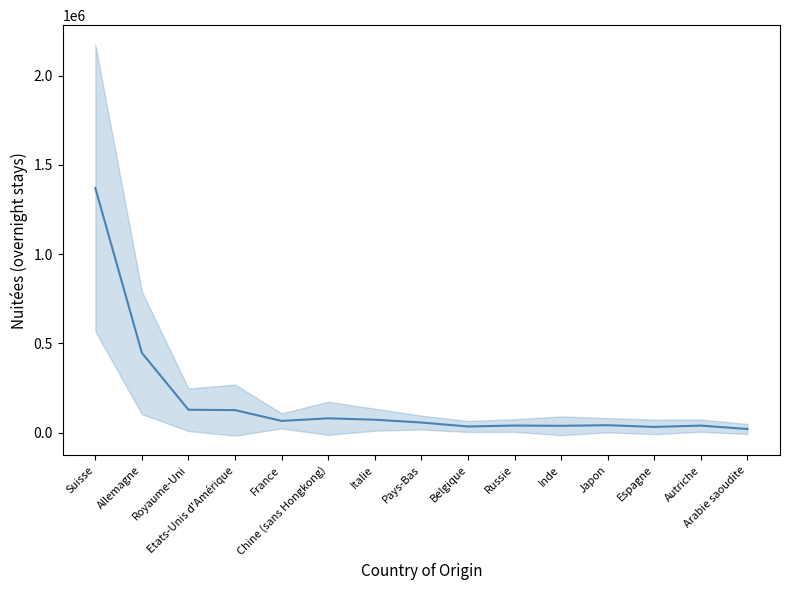

At which category does the chart reach its minimum across all series?

Arabie saoudite